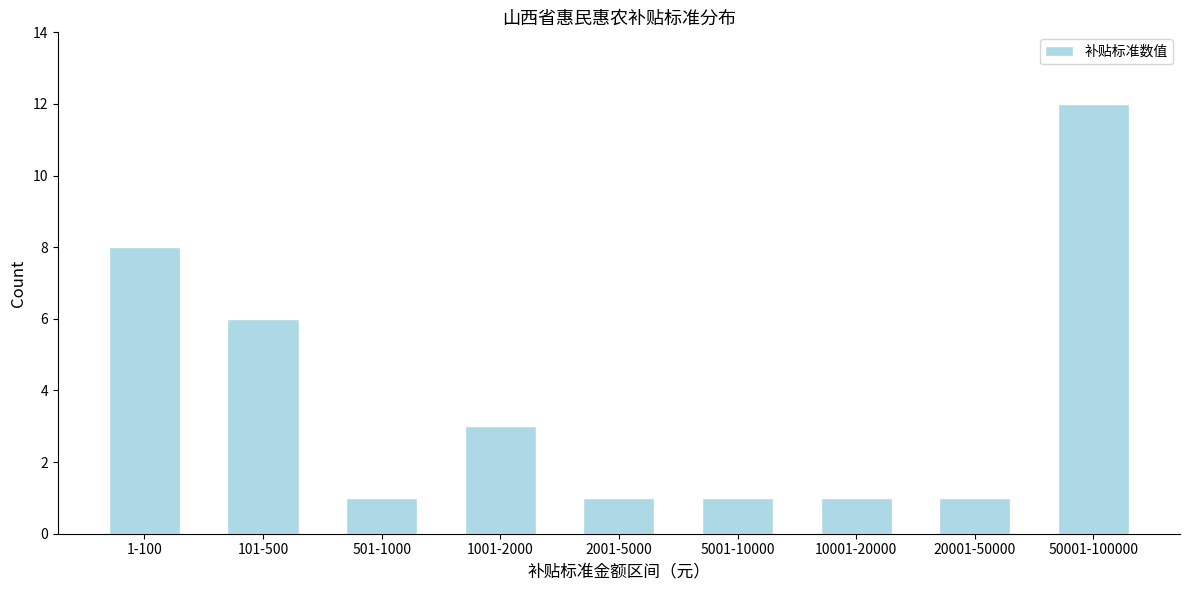

Reading left to right, what are all the values shown in this chart?

8	6	1	3	1	1	1	1	12